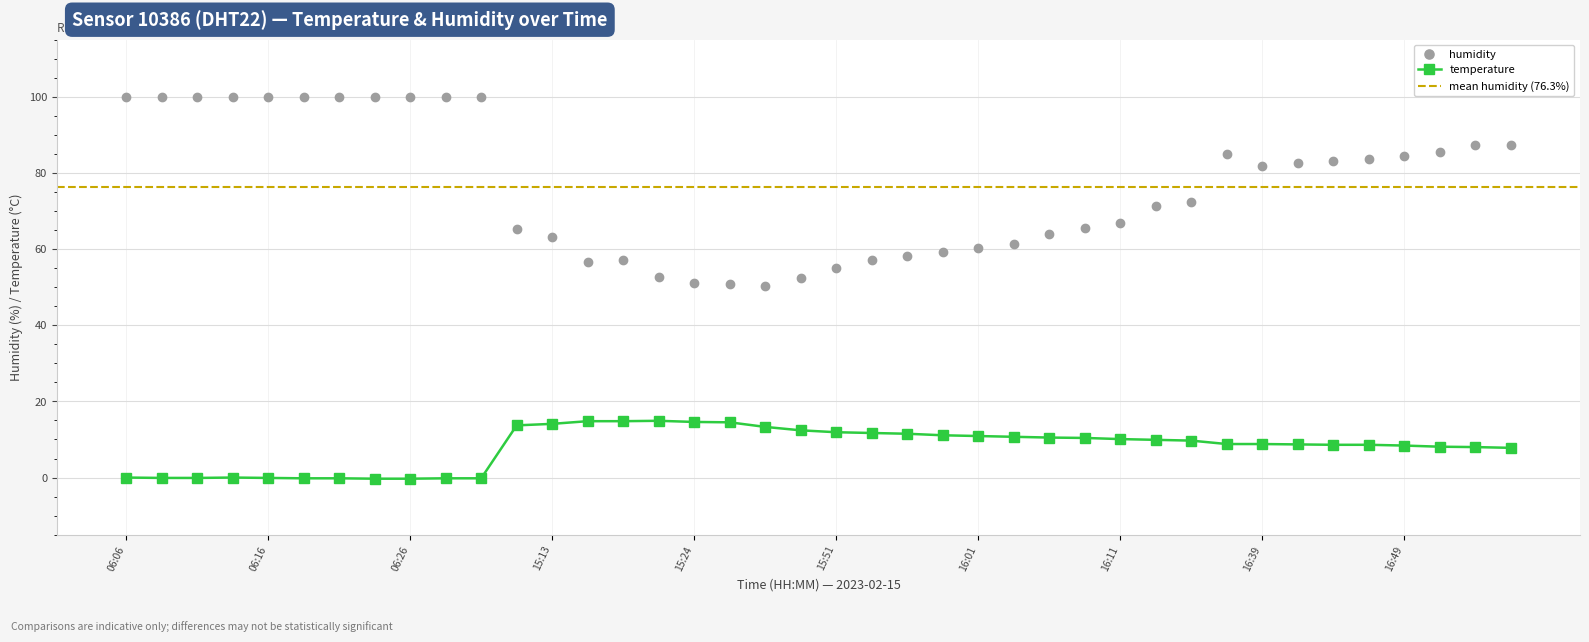

What are all the series names shown in the legend?

temperature, humidity